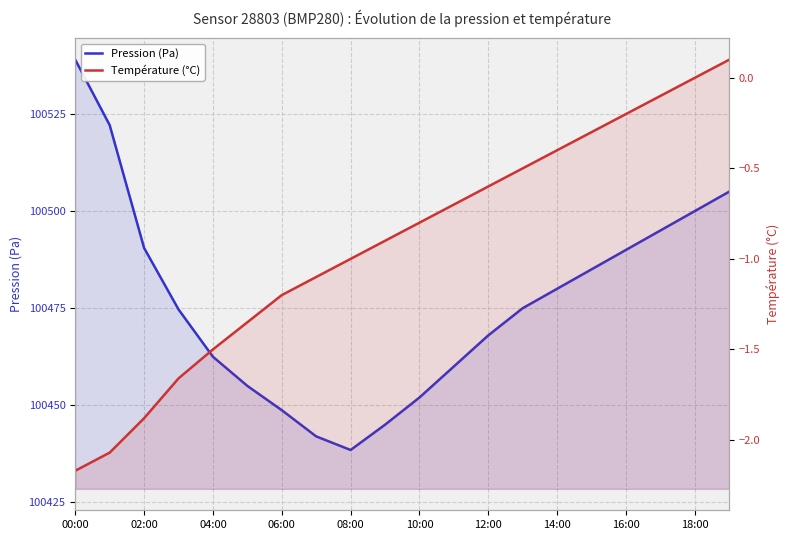

What is the sum of all Pression (Pa) values?

2009528.0